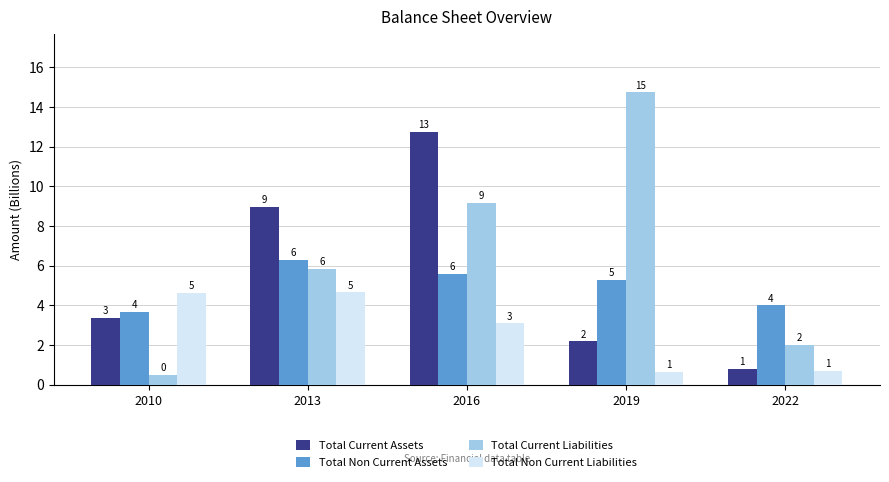

What is the sum of the Total Current Assets values at 2013 and 2016?

21.7